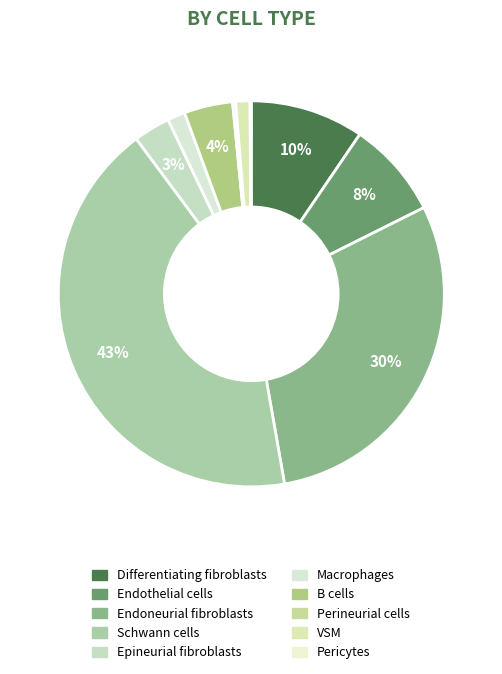

Which category has the biggest portion of the pie?

Schwann cells